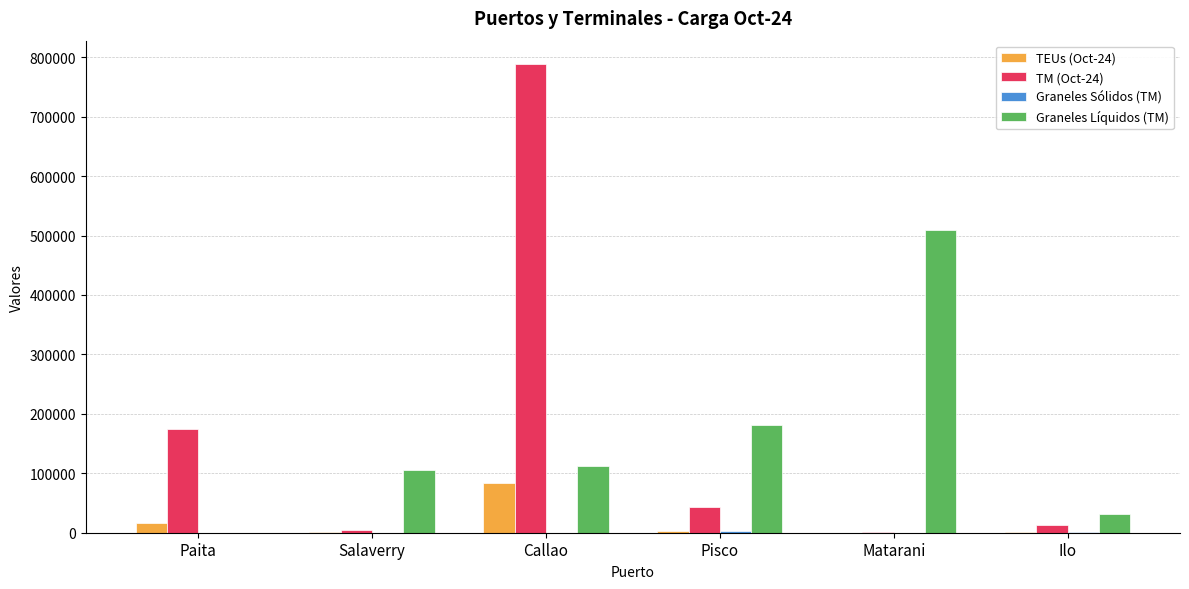

What is the sum of all TM (Oct-24) values?

1024427.0